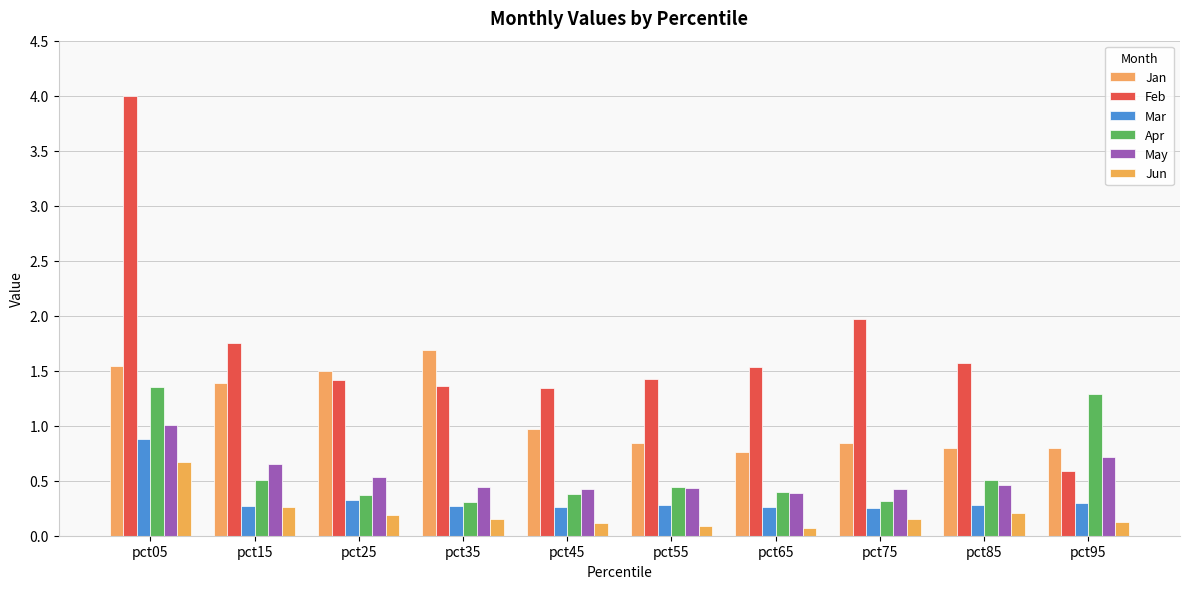

Count the number of data series in this chart.

6